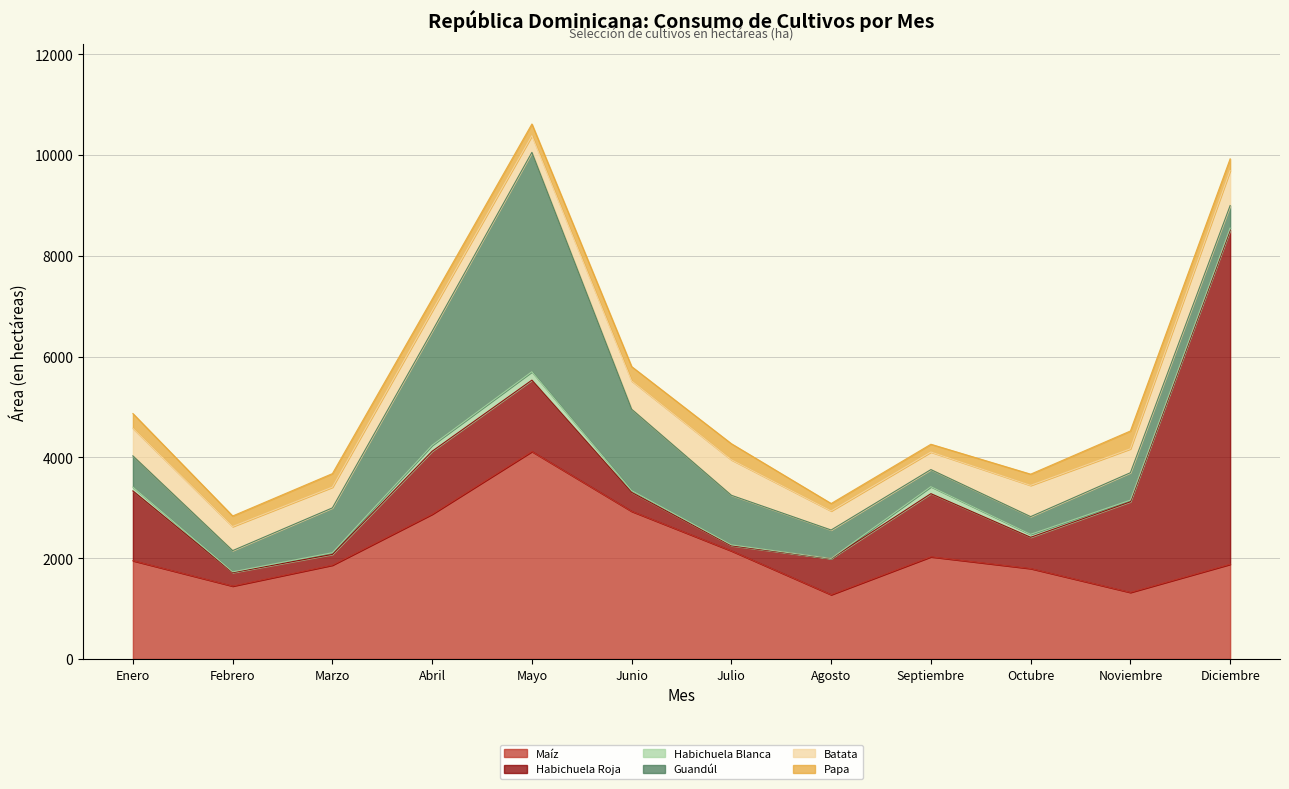

How many times do Guandúl and Maíz cross each other?

2